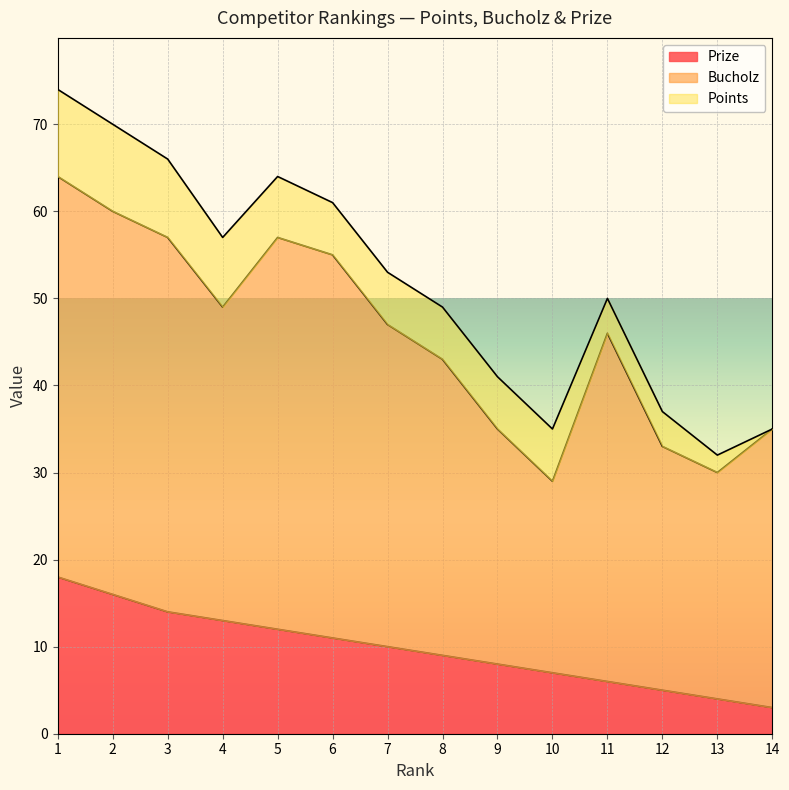

What is the sum of the Prize values at 14 and 3?

17